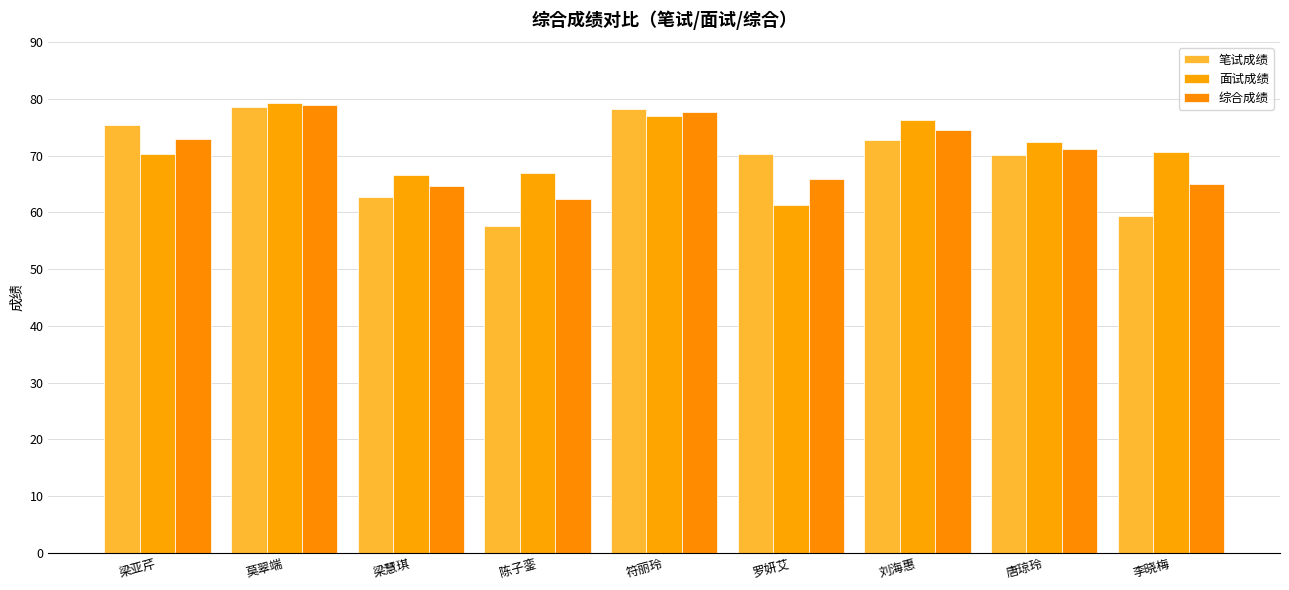

At which label does 综合成绩 reach its minimum?

陈子銮